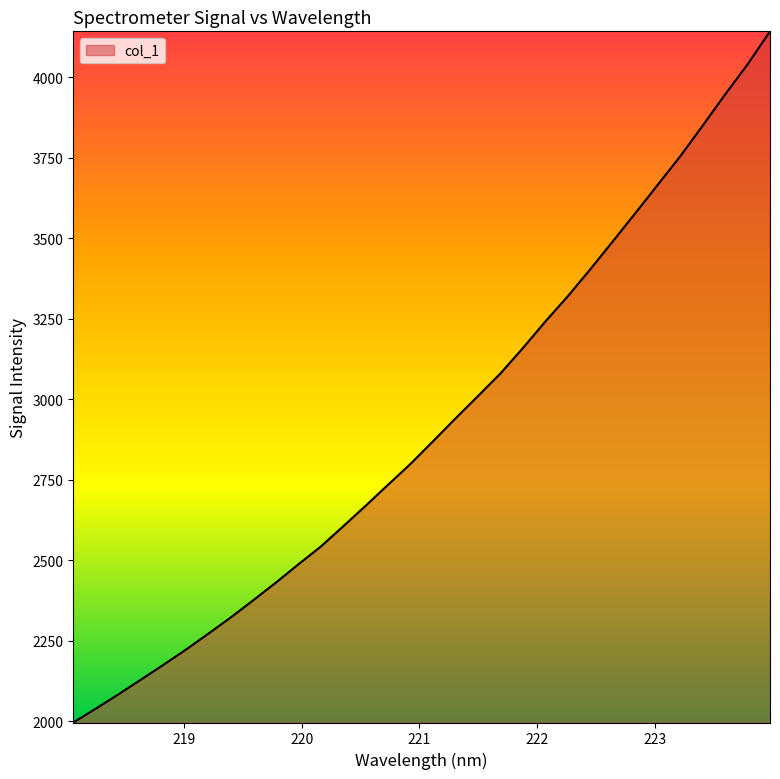

What is the maximum value shown in the chart?

4142.8